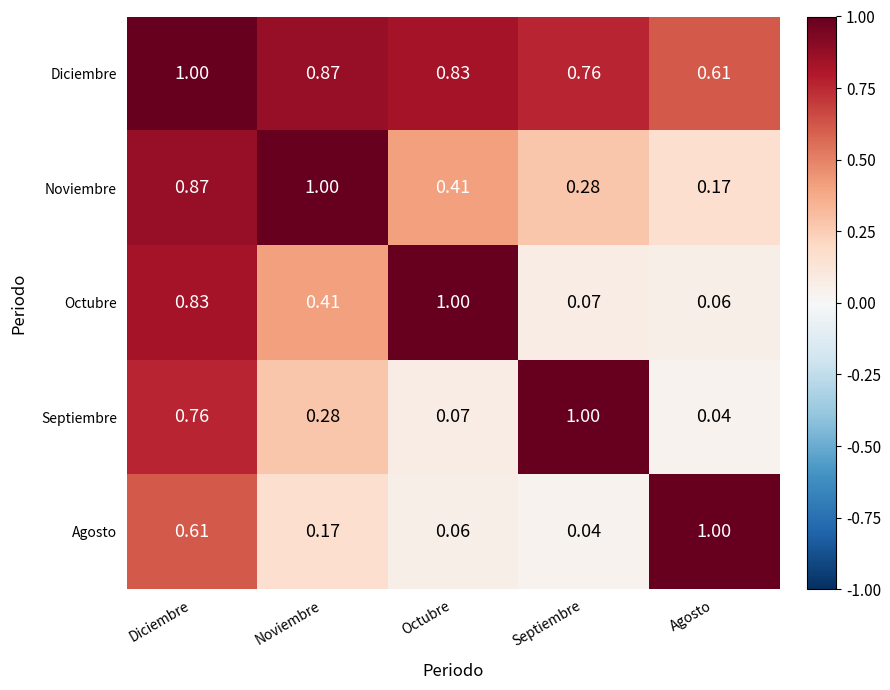

Which series changed the most between Diciembre and Septiembre?

Octubre